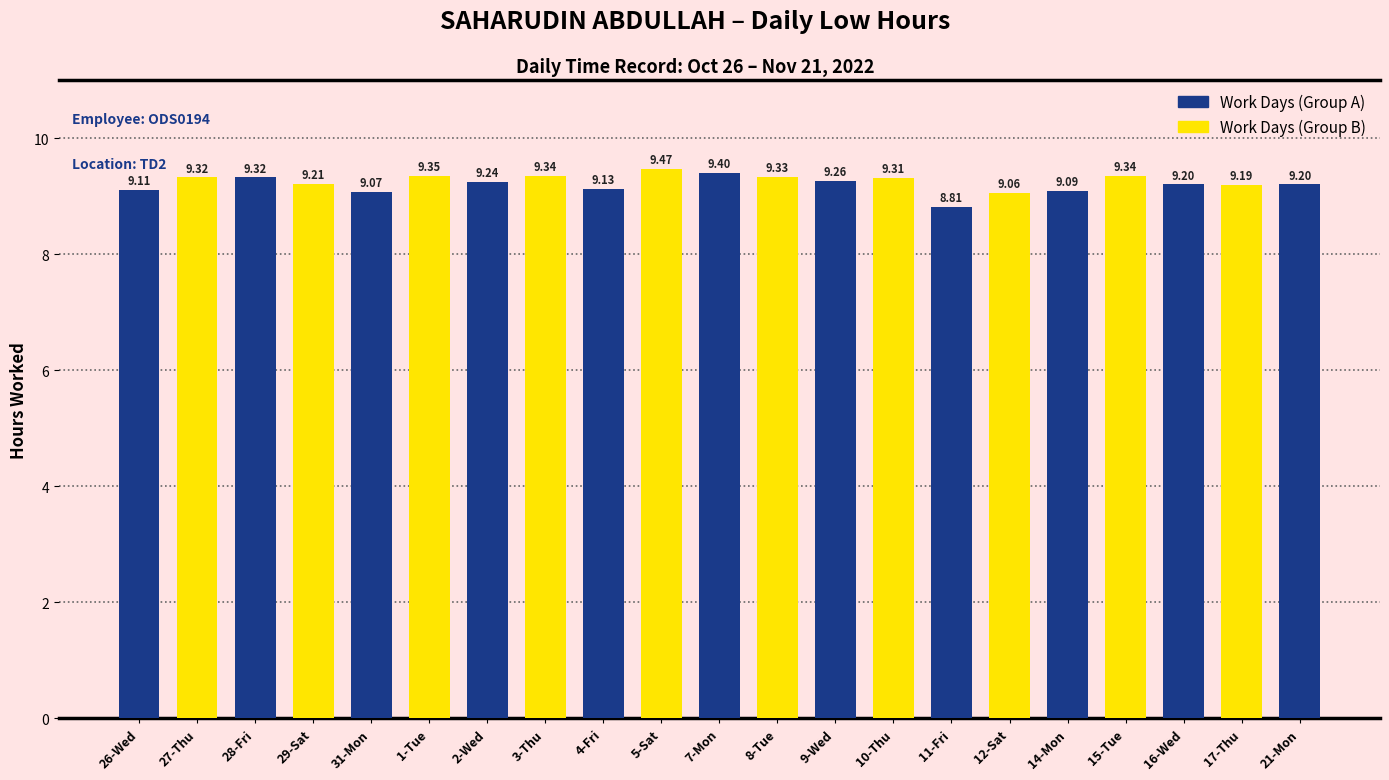

What is the change in value from 1-Tue to 2-Wed?

-0.1